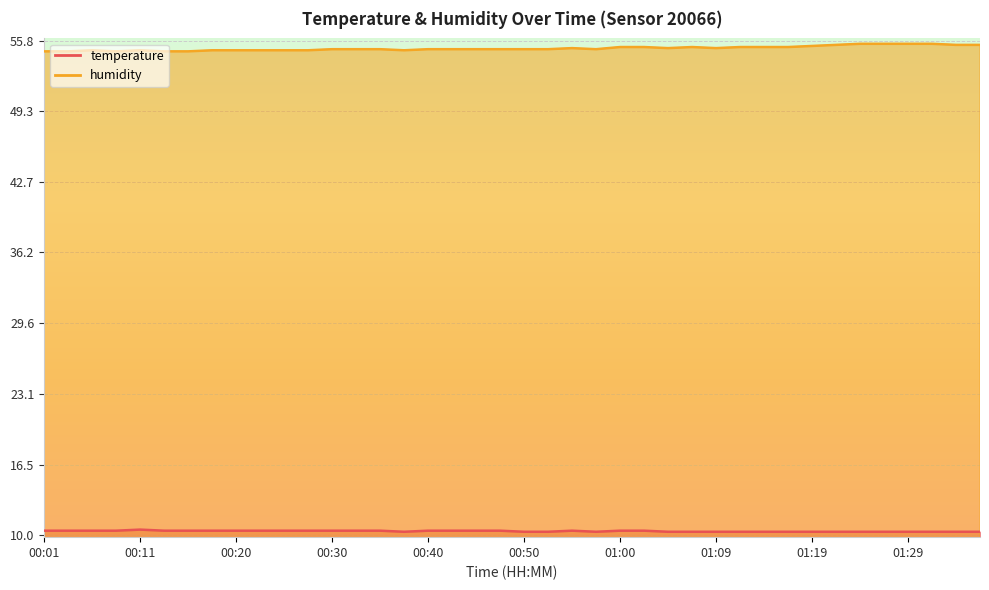

How many series are shown in this chart?

2